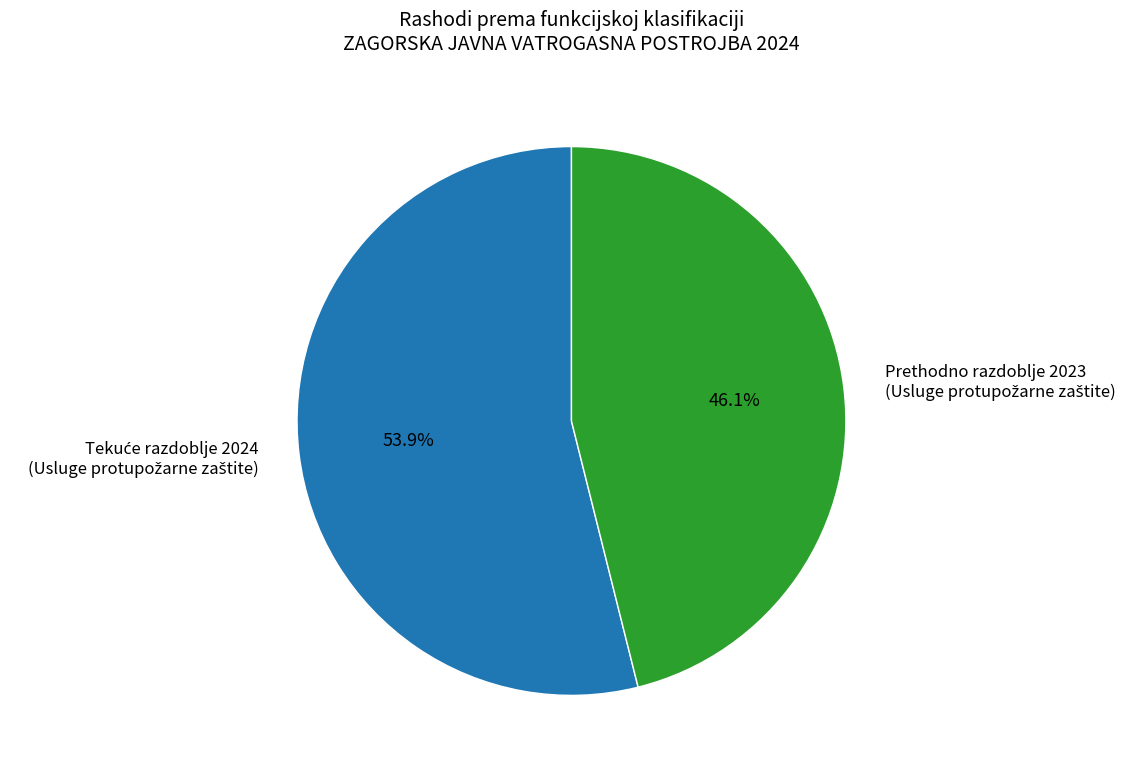

Is there a majority slice in this chart?

Yes